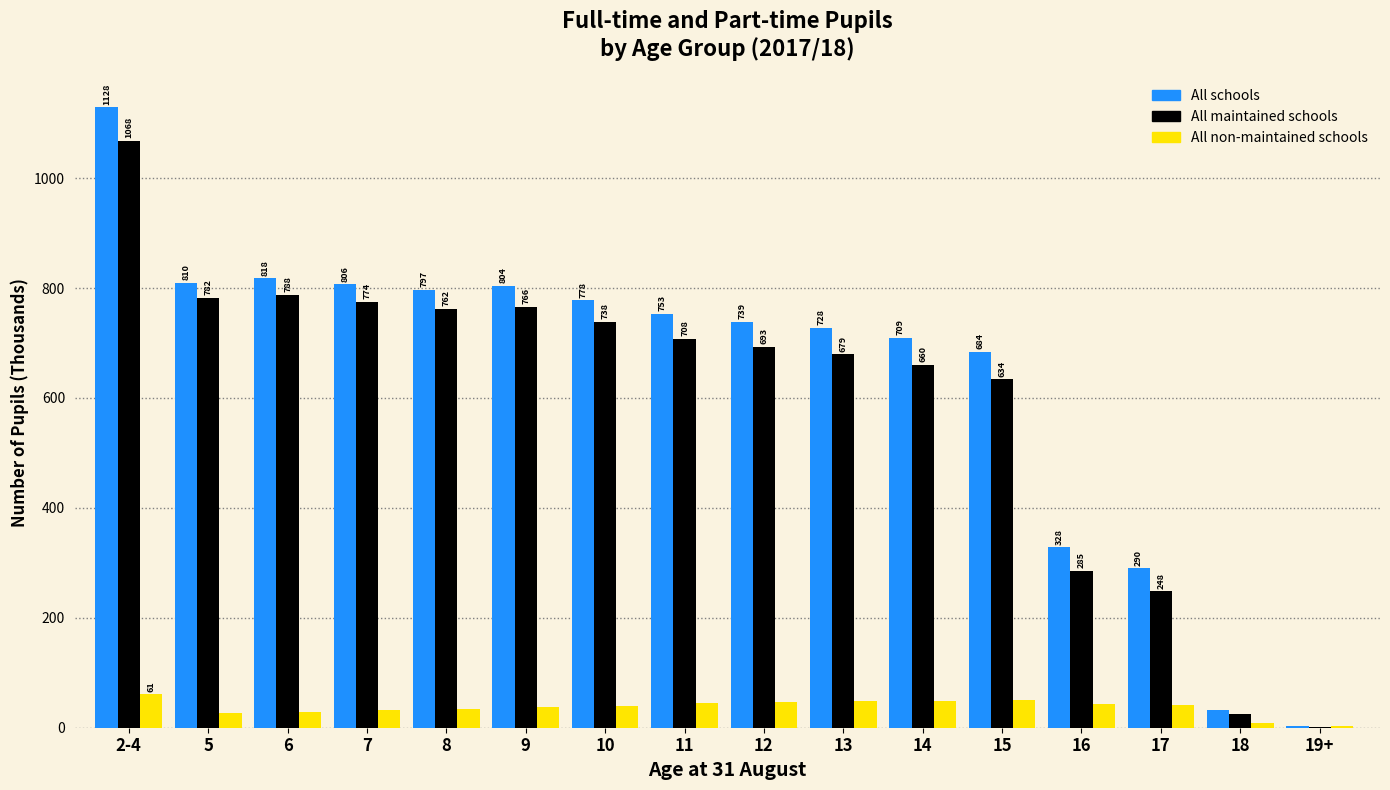

Which category has the highest value in the All maintained schools series?

2-4